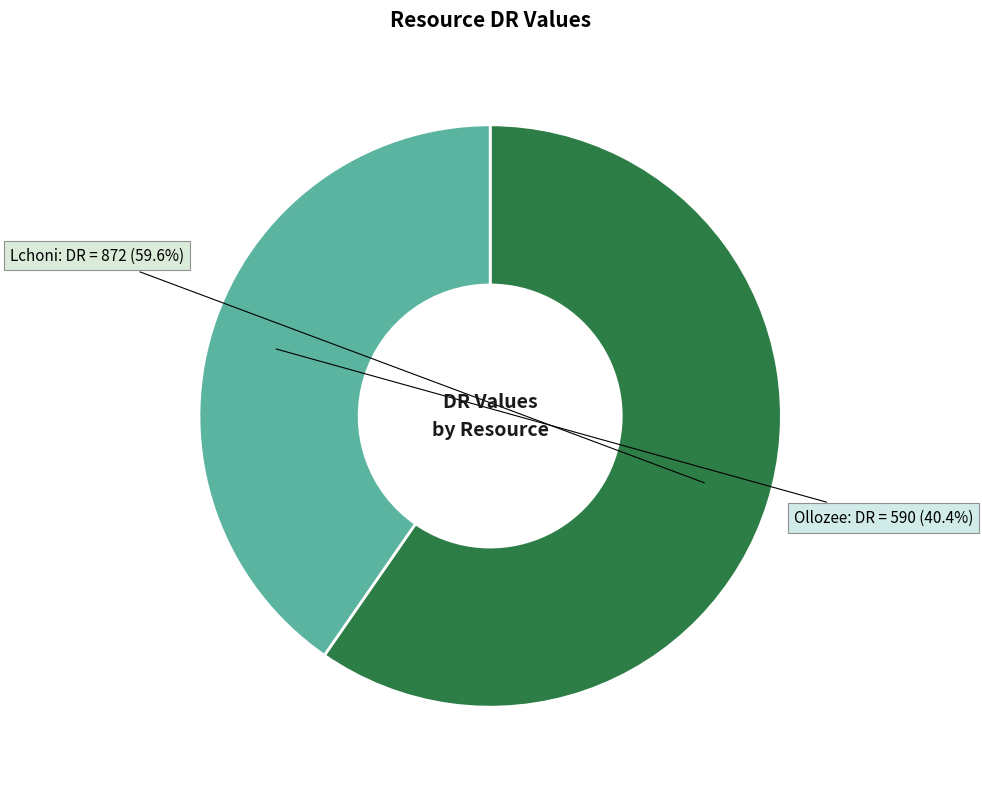

Which has a higher value, Lchoni or Ollozee?

Lchoni